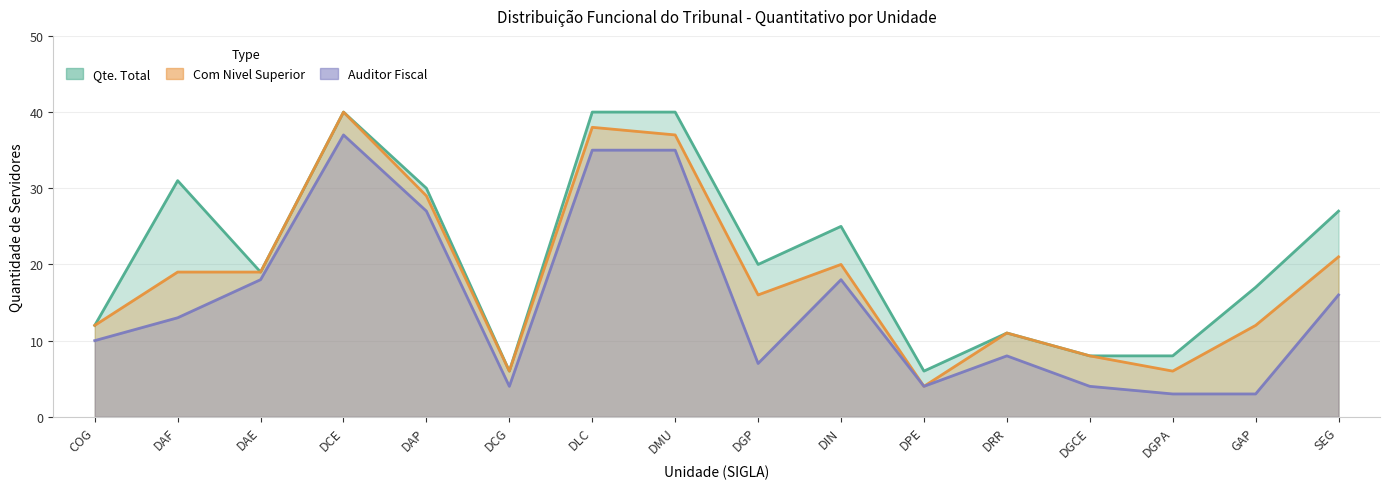

The Qte. Total series shows 3 at DPE. True or false?

False